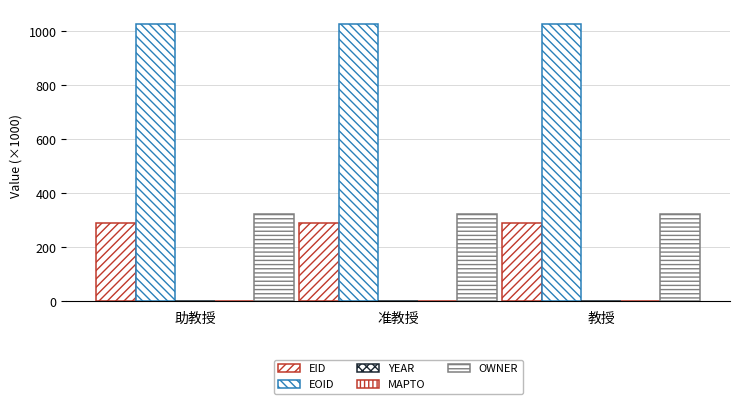

What is the label of the 3rd bar from the right?

助教授